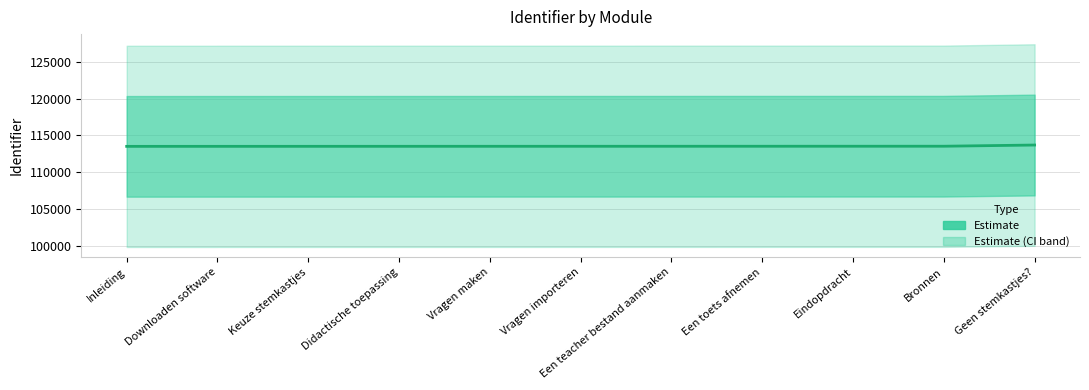

True or false: Identifier_mid has a value of 201428 at Geen stemkastjes?.

False